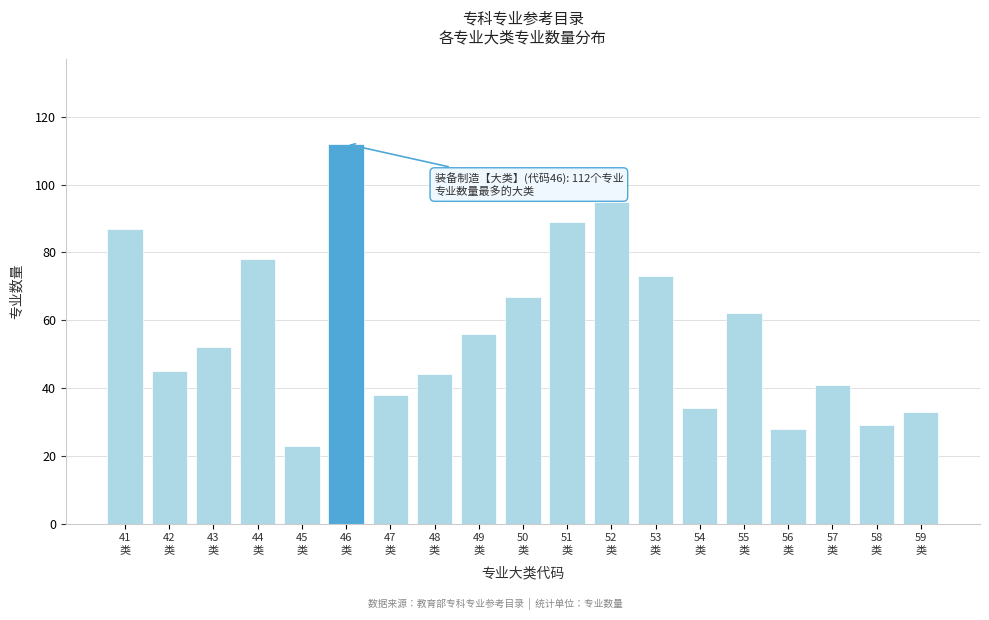

Reading left to right, what are all the values shown in this chart?

87	45	52	78	23	112	38	44	56	67	89	95	73	34	62	28	41	29	33